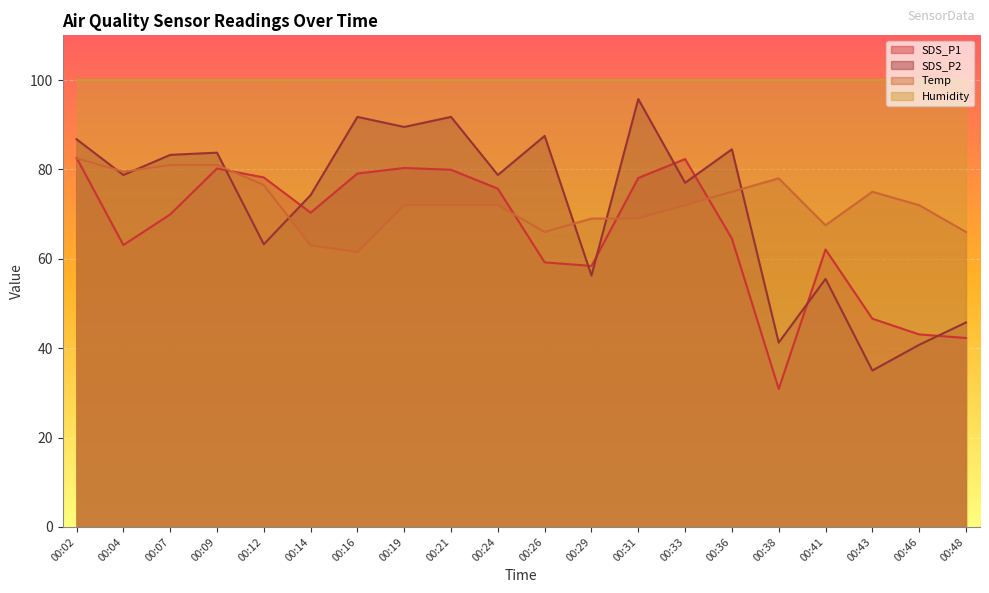

Where does the SDS_P1 series first go above 70?

00:02